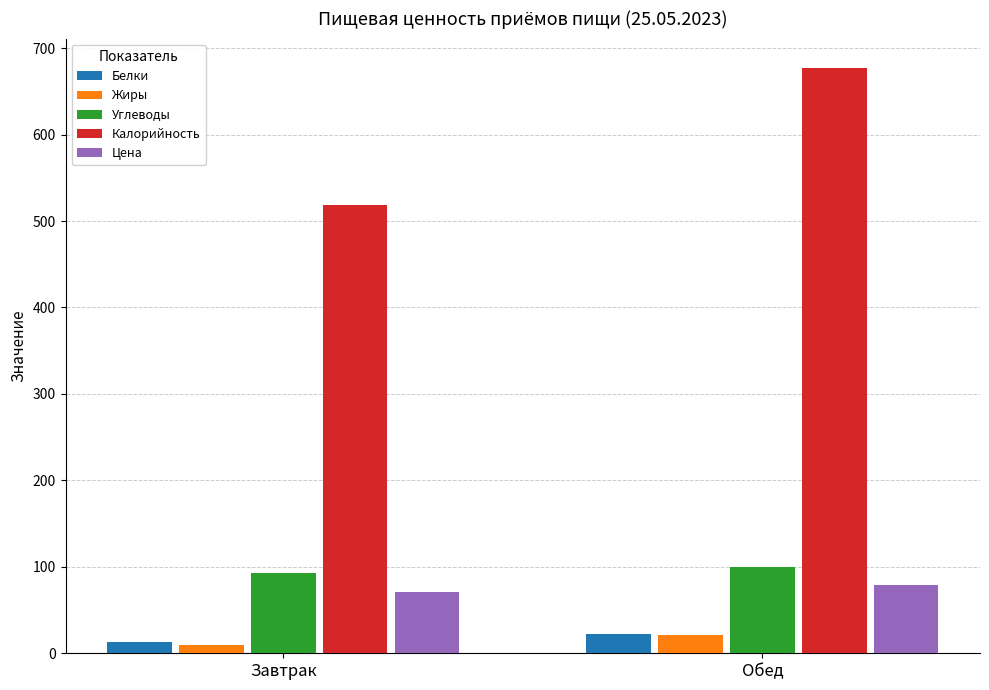

What is the total value across all series at Завтрак?

703.8